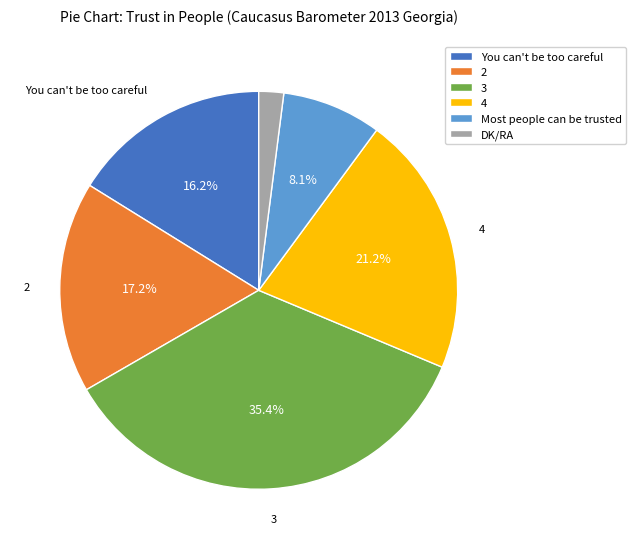

What percentage is the 2 slice, to the nearest percent?

17%